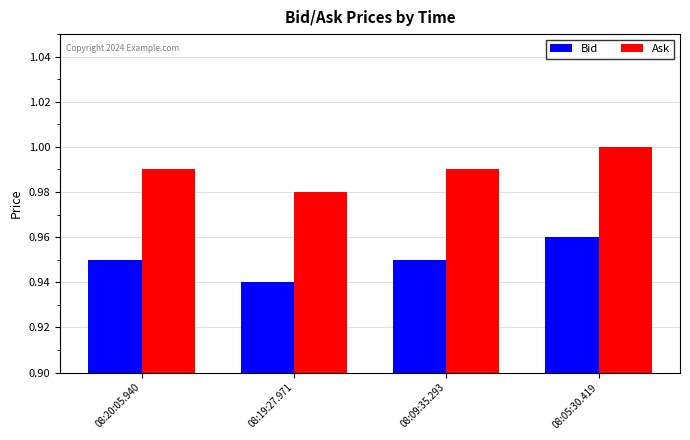

What is the sum of all Bid values?

3.8